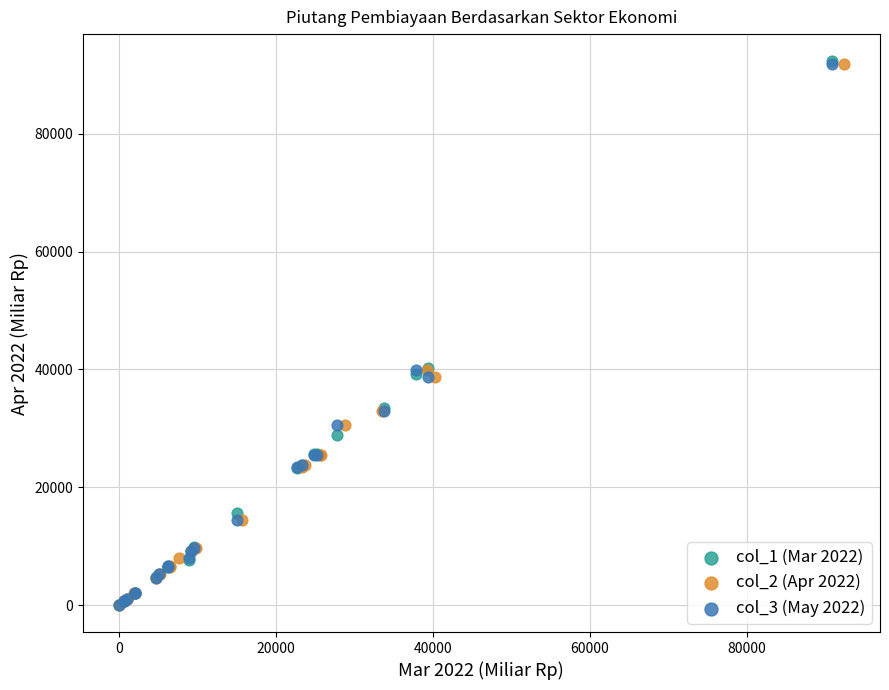

Which series has the widest spread of Y values?

col_1 (Mar 2022)